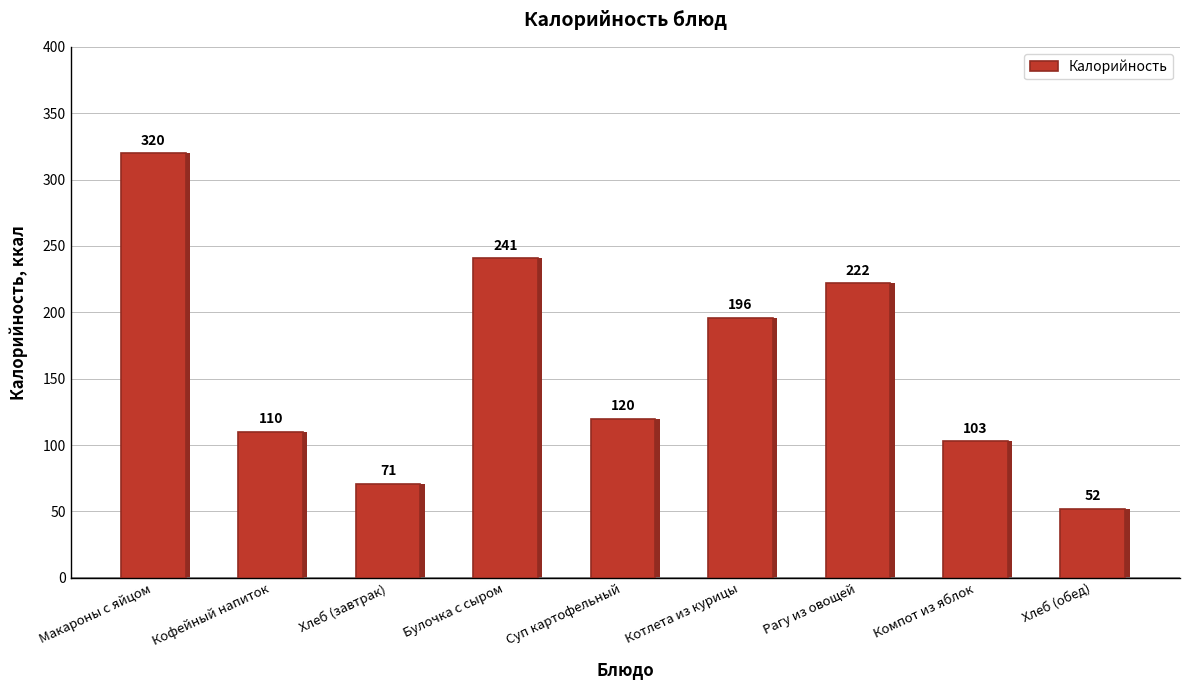

What is the difference between the values at Хлеб (обед) and Компот из яблок?

51